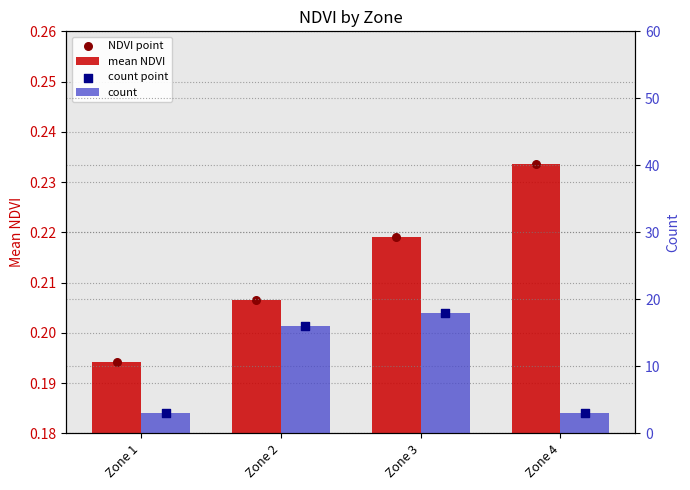

At which category is the sum across all series the highest?

Zone 3